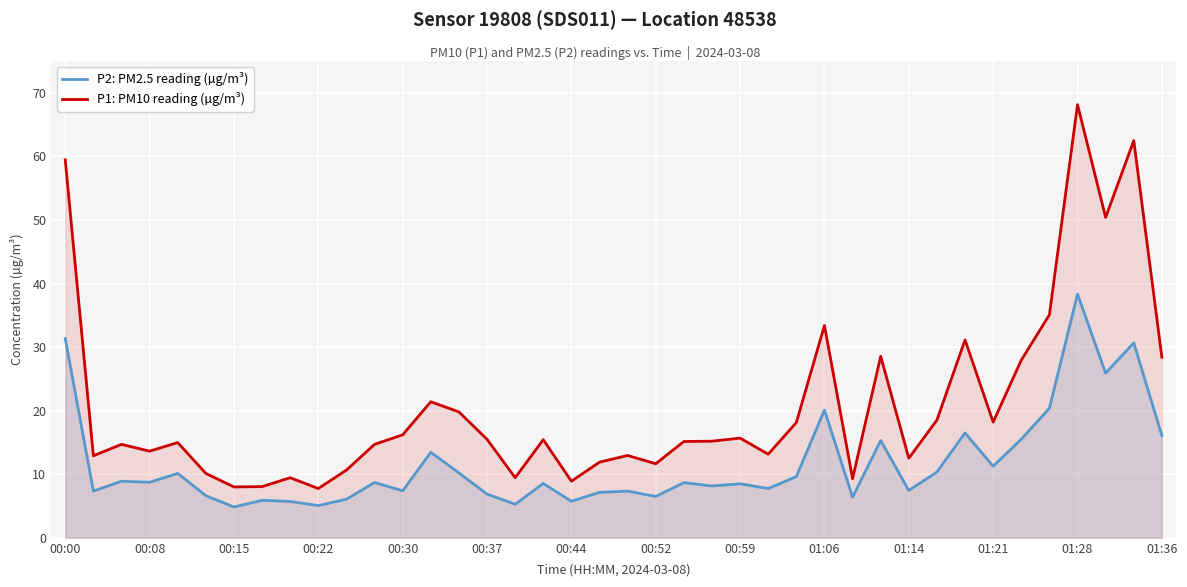

What is the greatest value displayed?

68.1